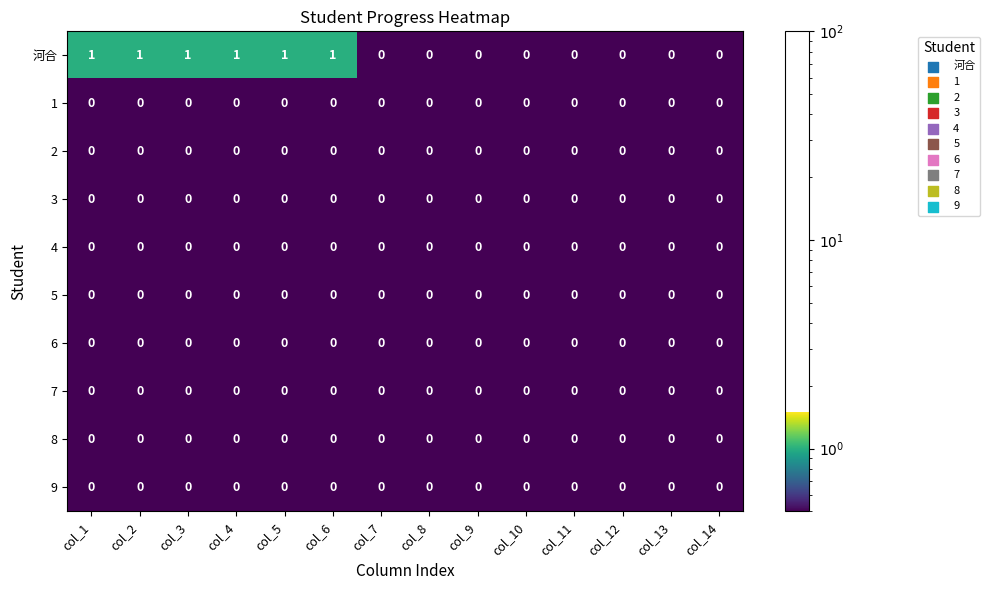

Between col_3 and col_10, which series saw the biggest shift?

河合